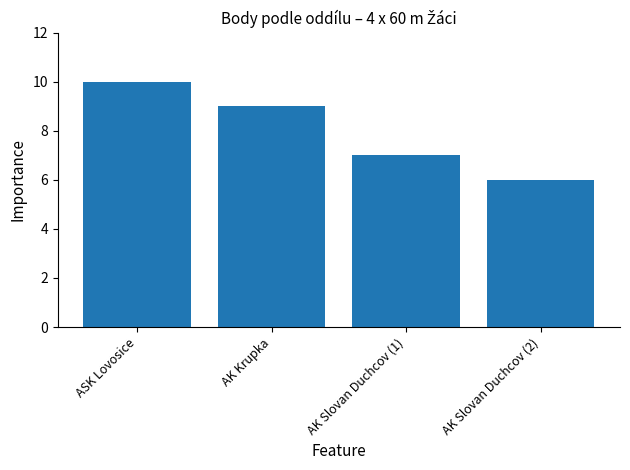

What is the difference between the values at ASK Lovosice and AK Slovan Duchcov (2)?

4